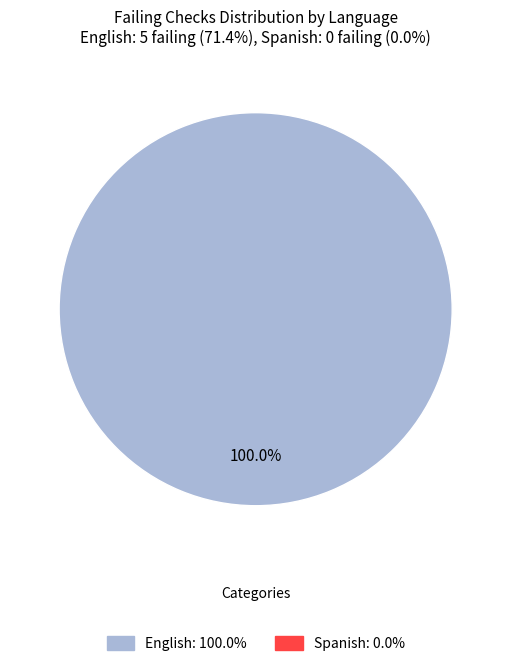

Is there any slice that represents more than half of the pie?

Yes